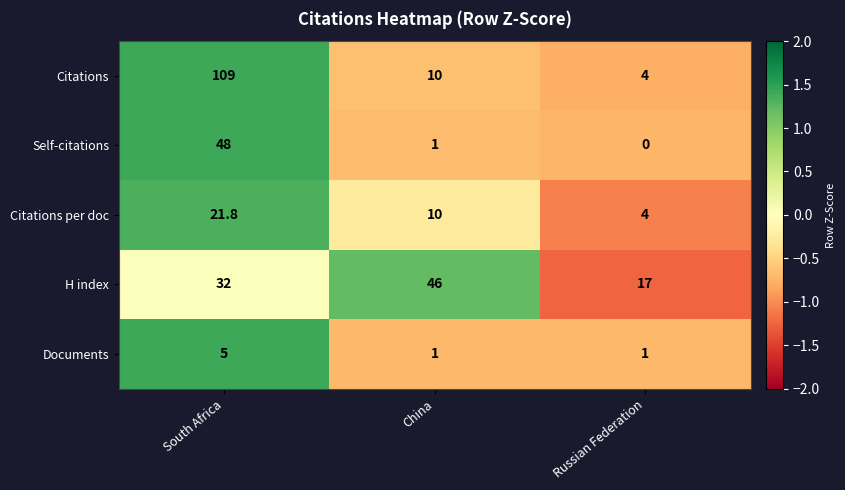

Which category has the highest value in the Citations series?

South Africa